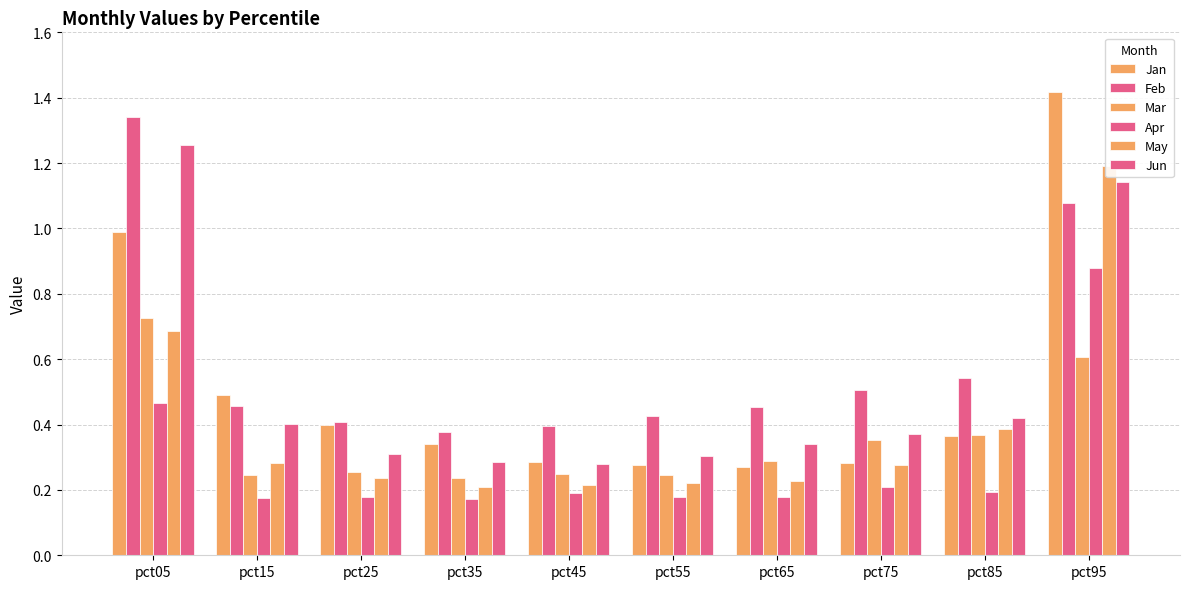

Which series has the largest total across all categories?

Feb